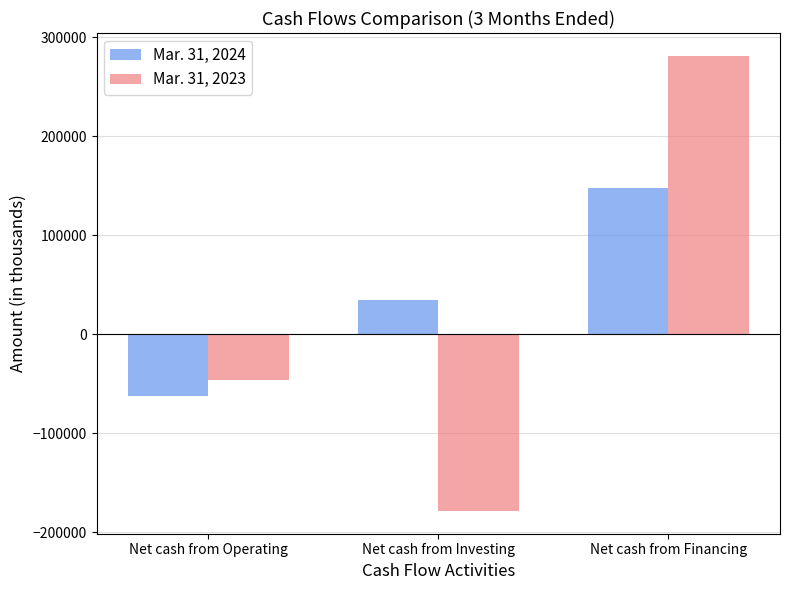

Read the Mar. 31, 2024 value at Net cash from Operating, to the nearest 50.

-62250